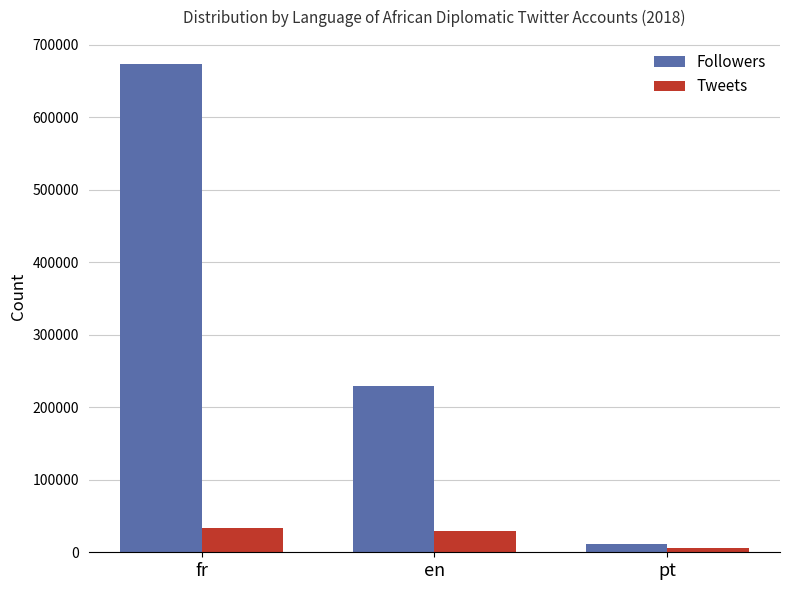

Where does the Followers series first go above 230006?

fr